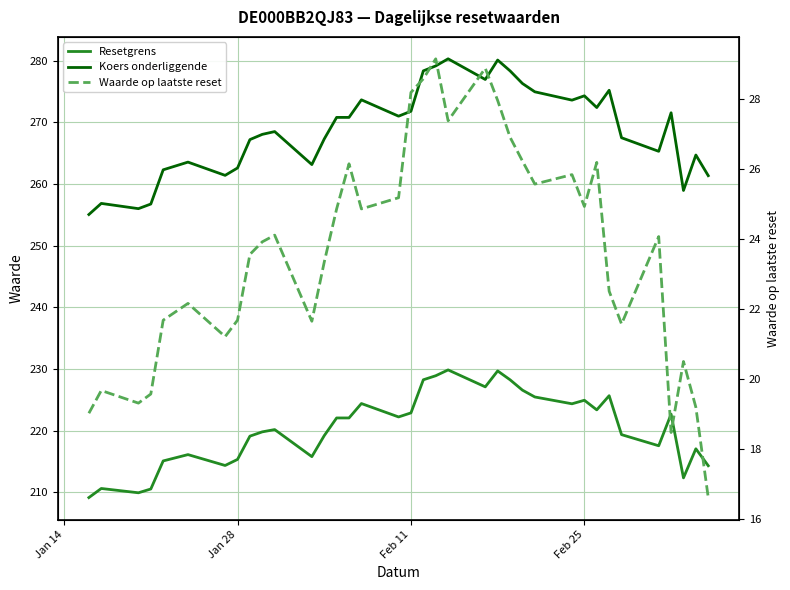

True or false: Koers onderliggende has a value of 388.2 at 24.

False